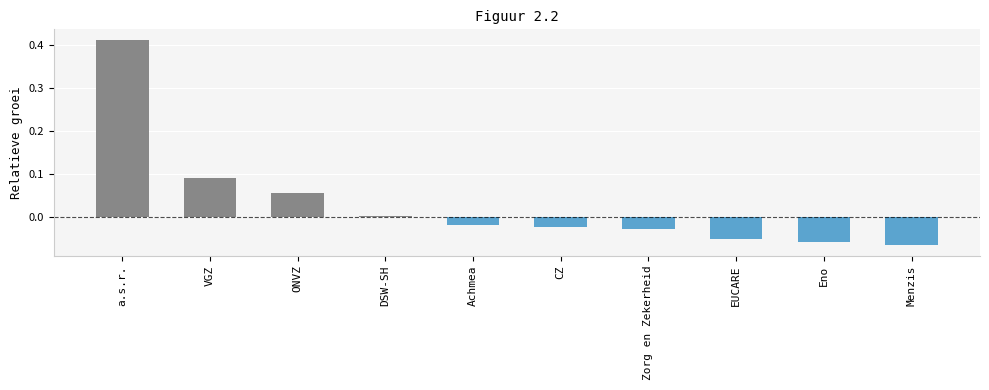

Which category has the highest value across all series?

a.s.r.